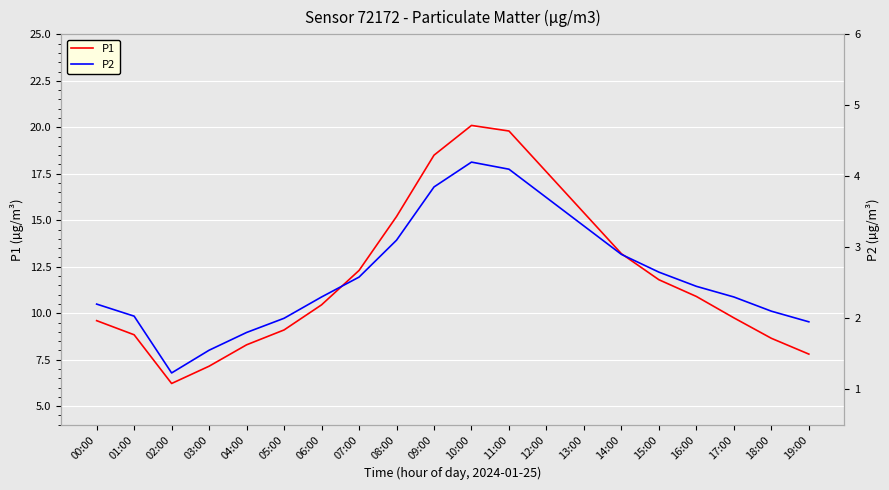

What position from the right is 16:00?

4